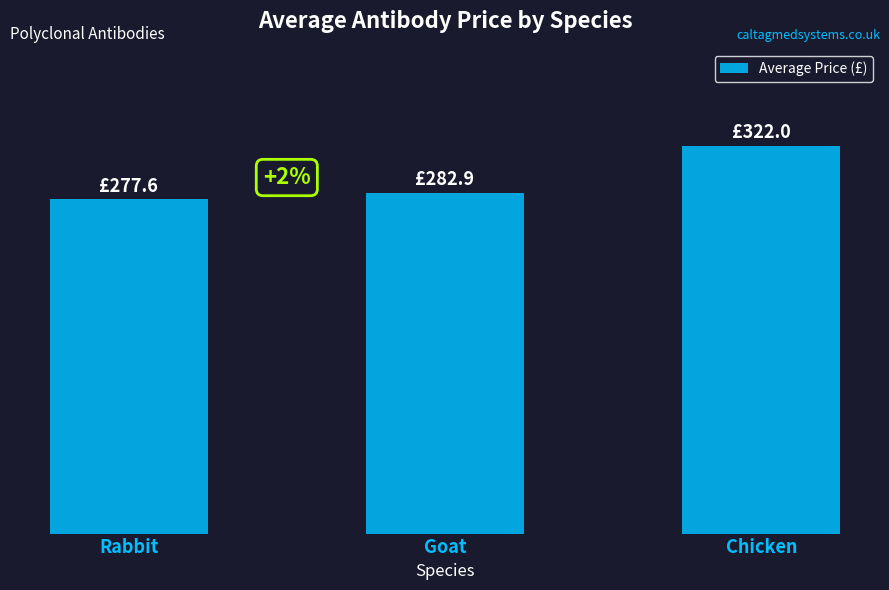

Are the bars horizontal?

No